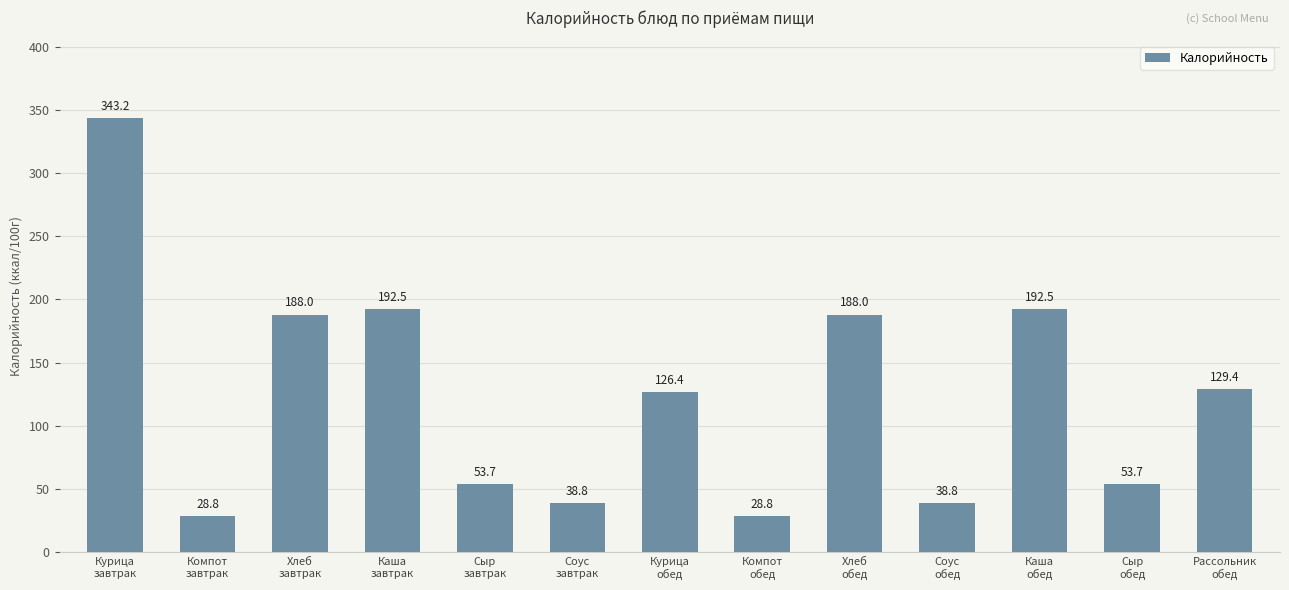

Reading left to right, list all the values displayed in this chart.

Курица
завтрак=343.2	Компот
завтрак=28.8	Хлеб
завтрак=188.0	Каша
завтрак=192.5	Сыр
завтрак=53.7	Соус
завтрак=38.8	Курица
обед=126.4	Компот
обед=28.8	Хлеб
обед=188.0	Соус
обед=38.8	Каша
обед=192.5	Сыр
обед=53.7	Рассольник
обед=129.4